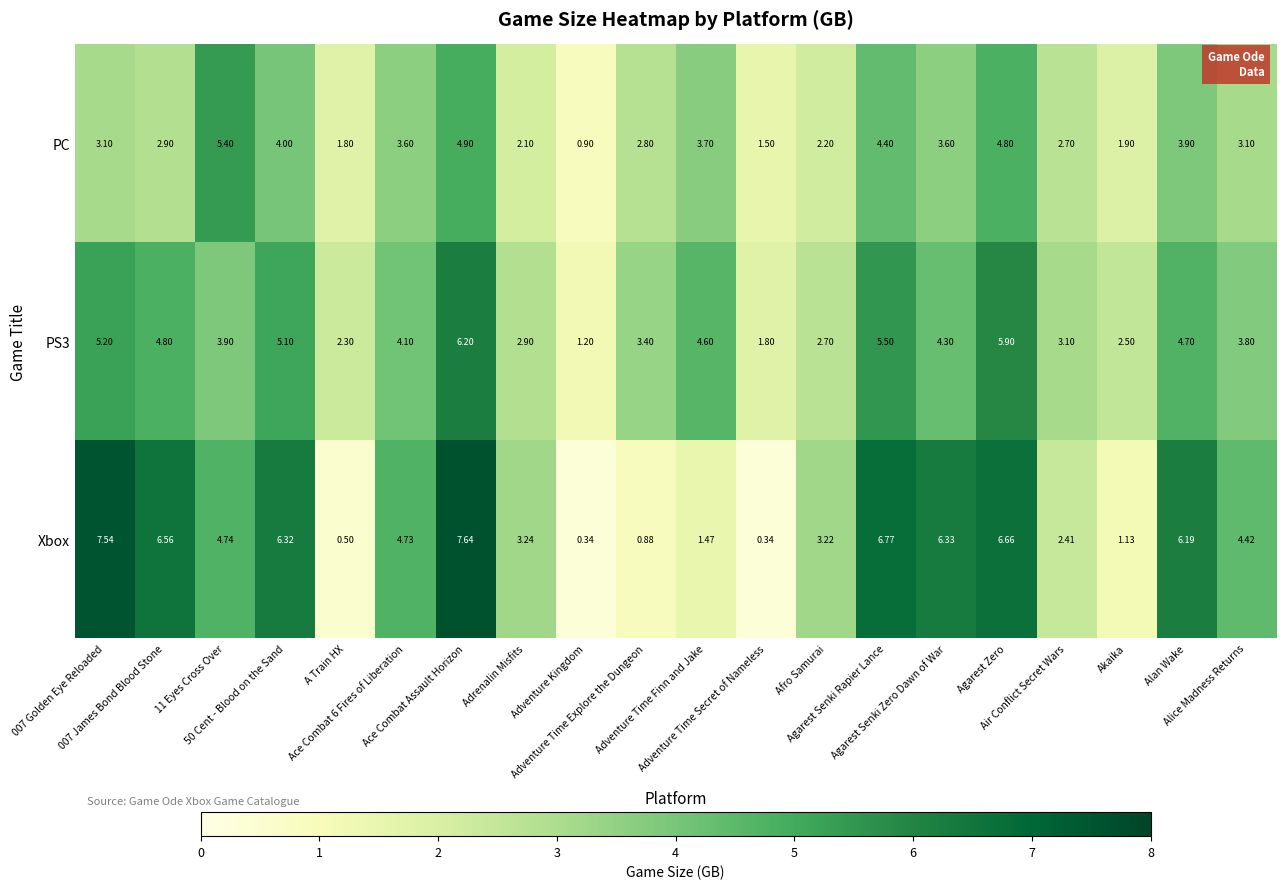

Which series has the largest range (max minus min)?

Xbox